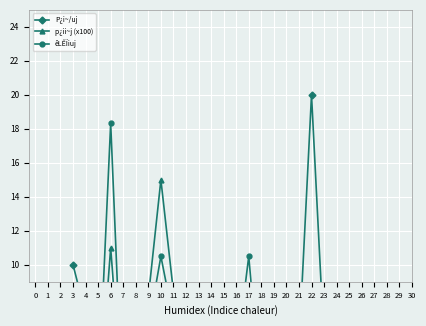

What is the total value across all series at 16?

13.0